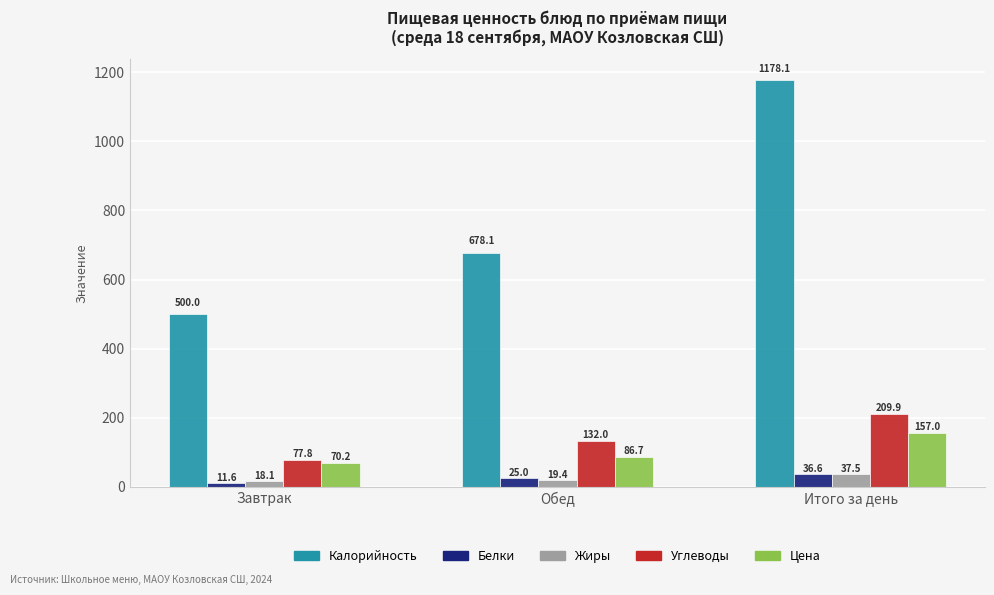

How many data points in Углеводы are above 132?

2